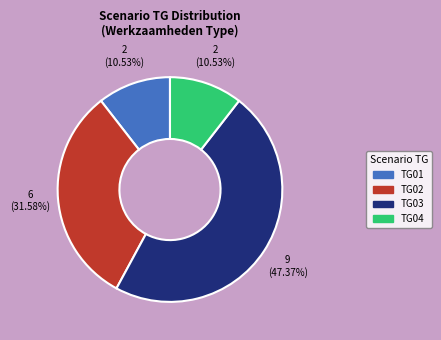

Is there any slice that represents more than half of the pie?

No